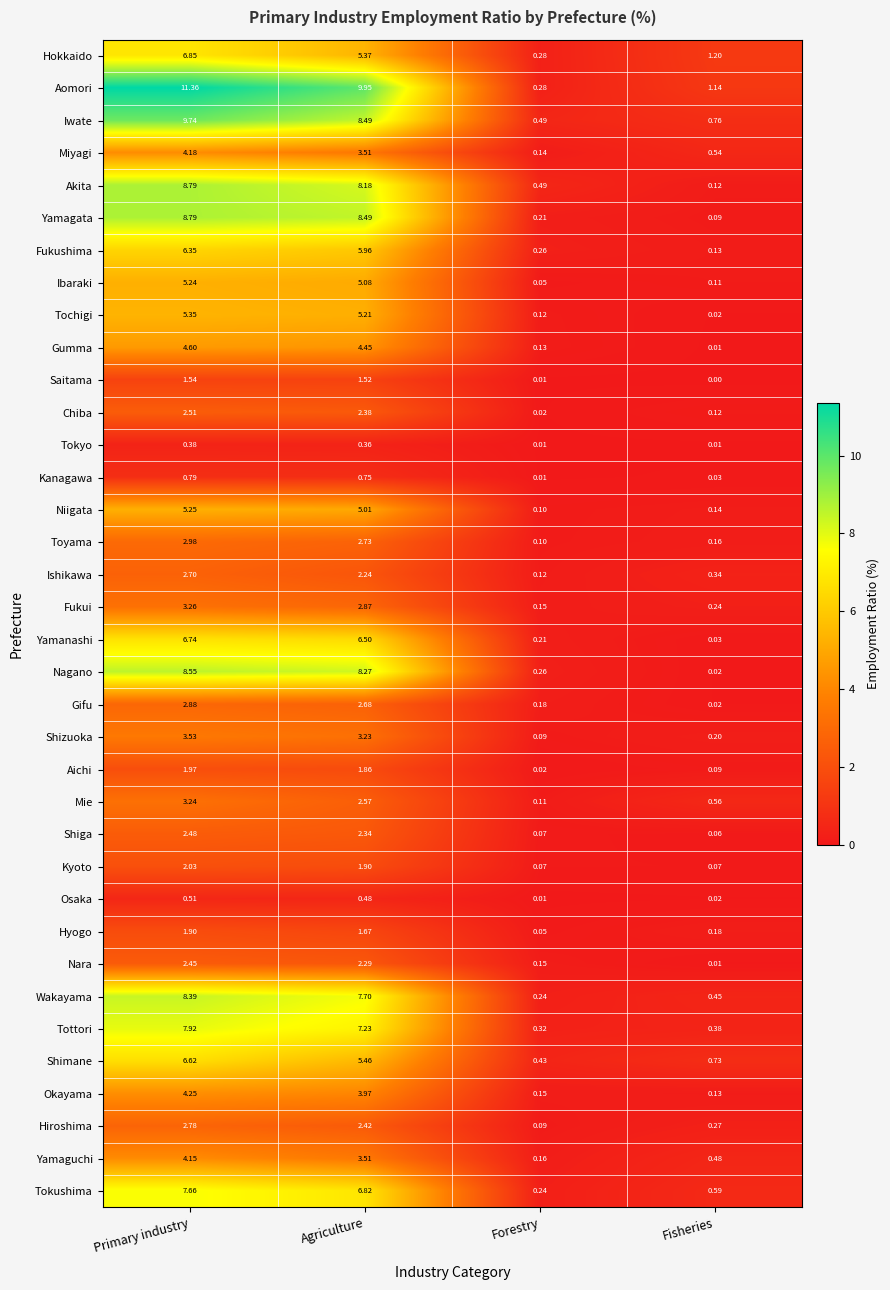

Count the number of data series in this chart.

36